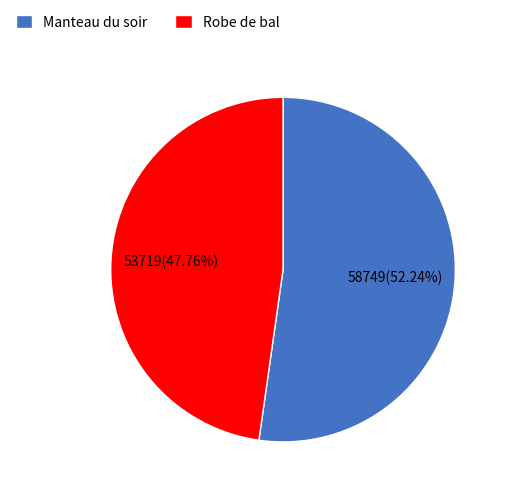

What is the ratio of the value at Manteau du soir to the value at Robe de bal?

1.1